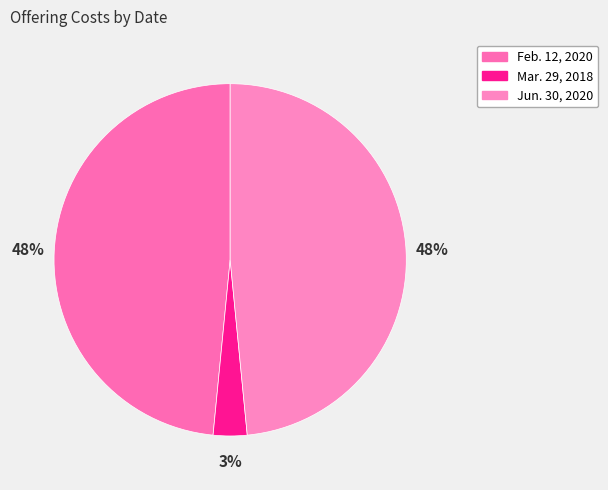

Combined, what portion of the pie is Jun. 30, 2020 and Mar. 29, 2018?

51.5%